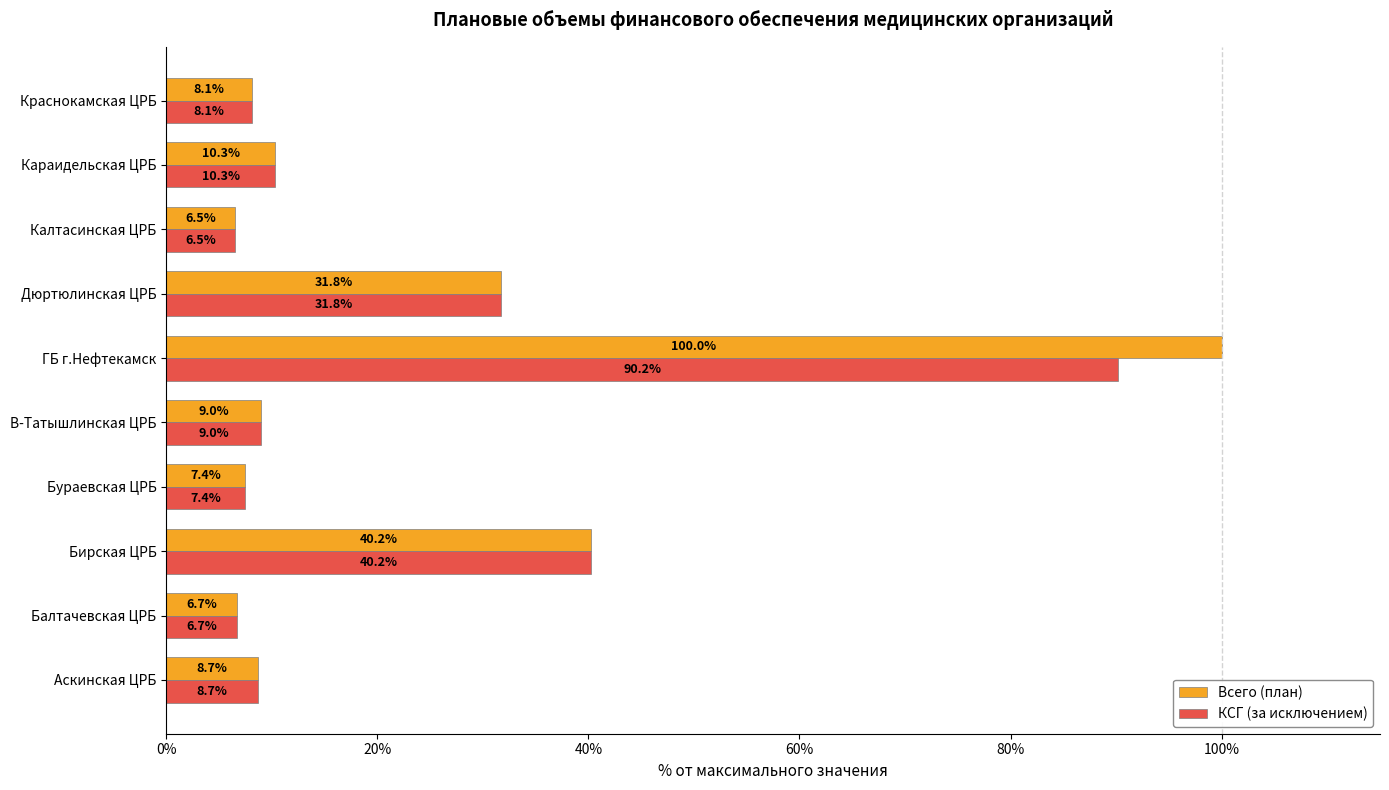

Which series has the widest spread of values?

Всего (план)